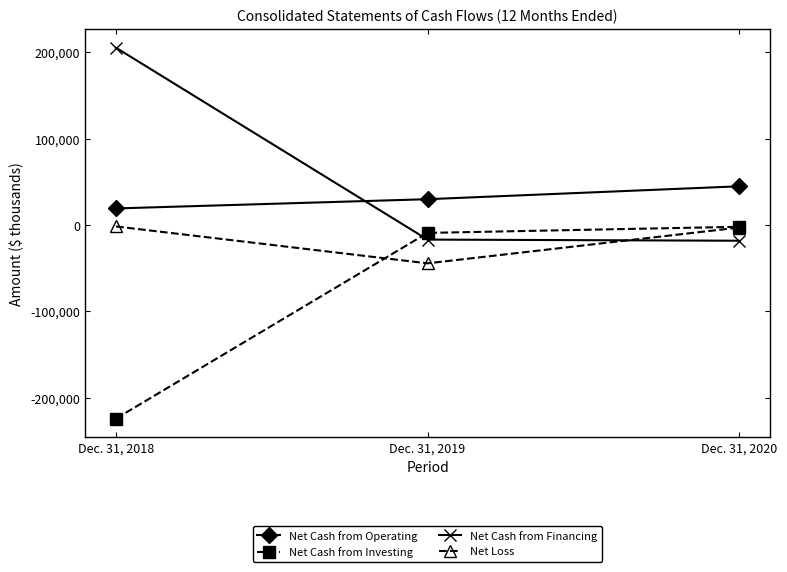

Which category has the lowest value across all series?

Dec. 31, 2018